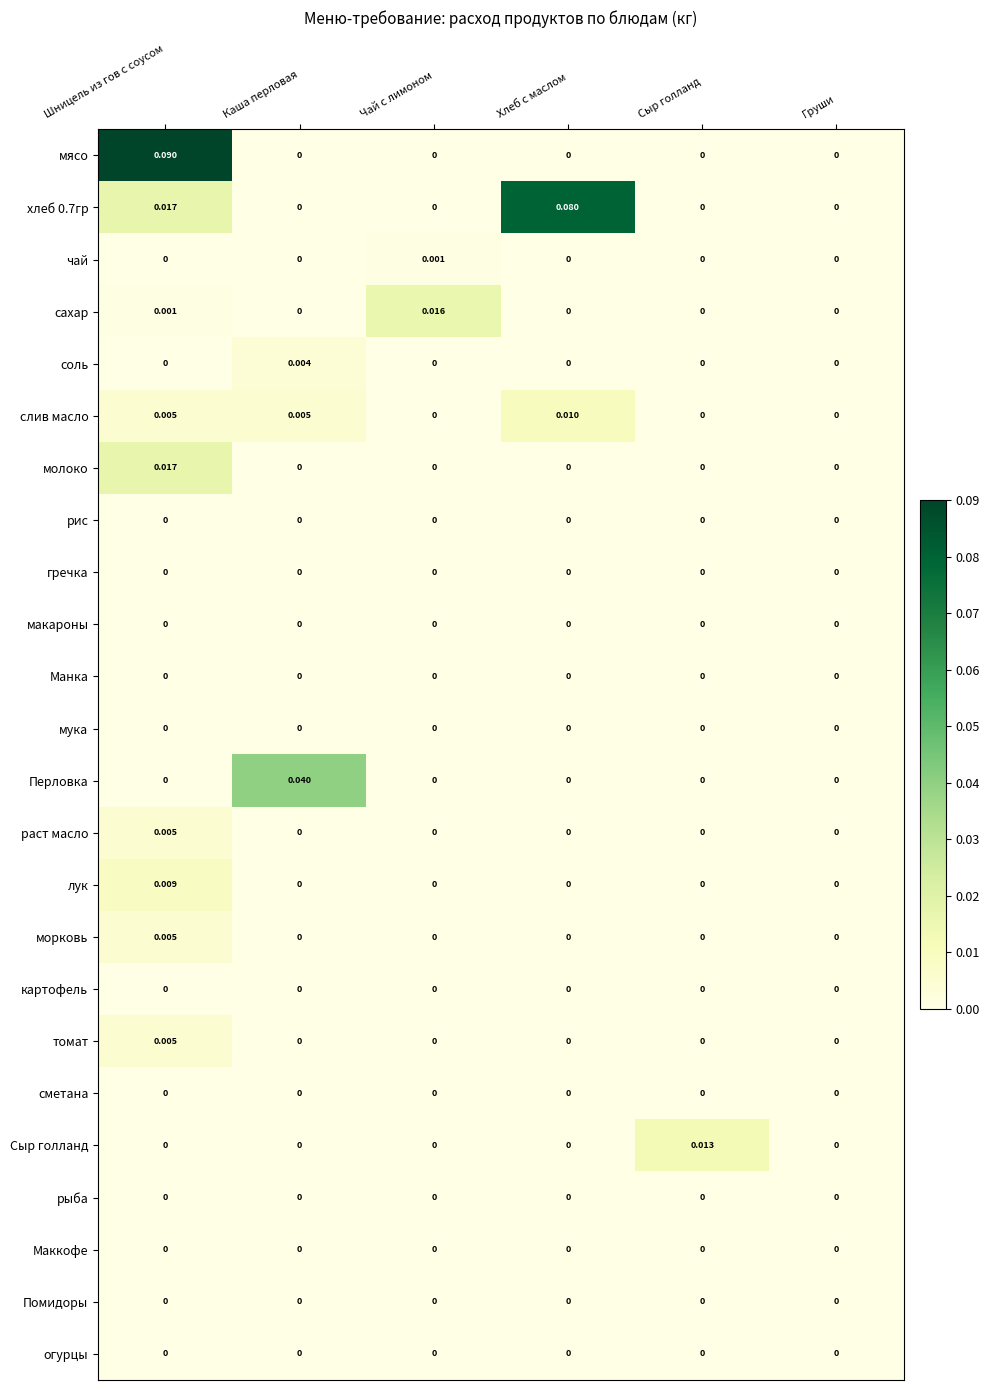

Which series changed the most between Каша перловая and Чай с лимоном?

Перловка